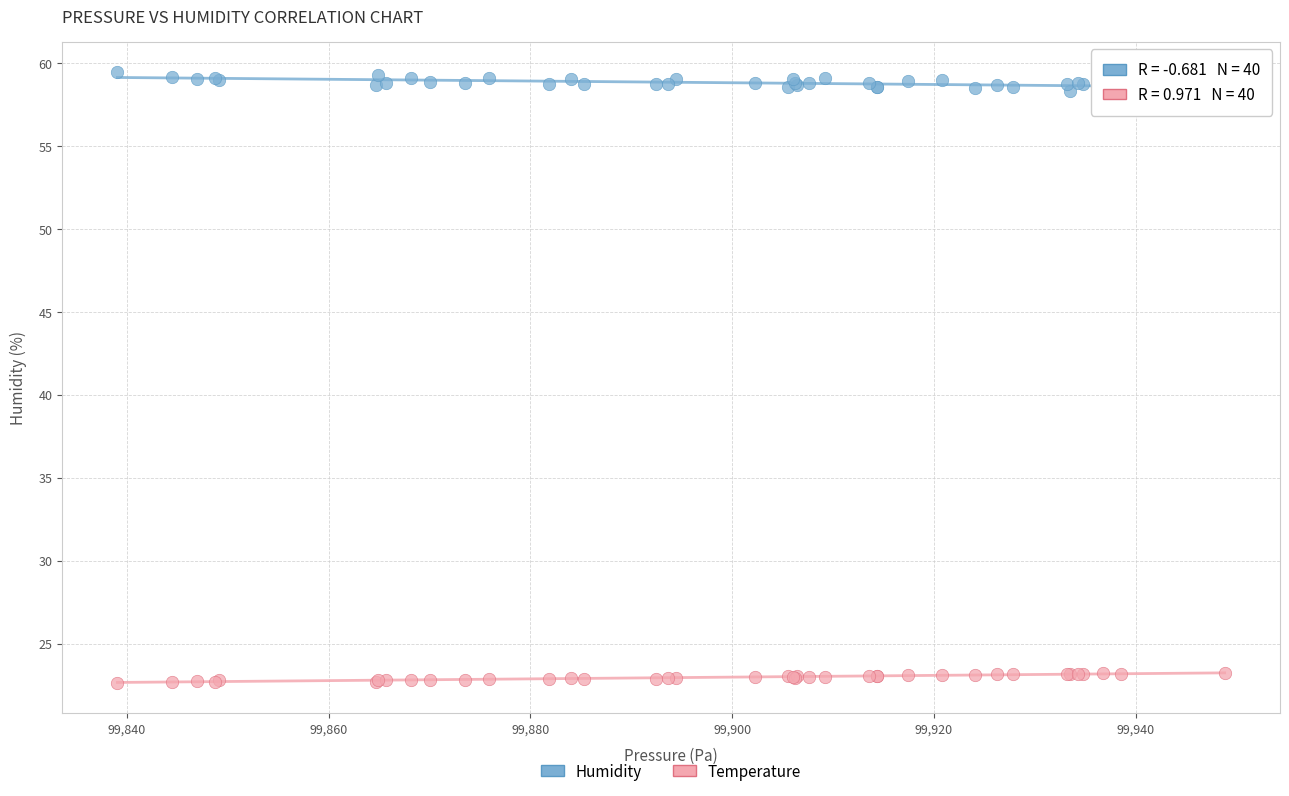

What is the X range (max minus min) for the scatter plot?

109.8